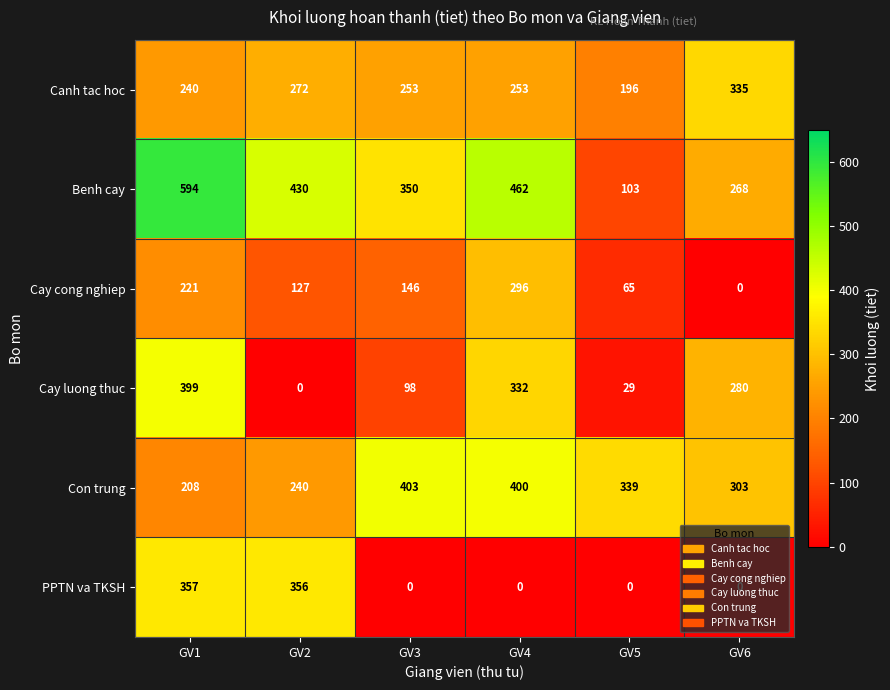

The value of Benh cay at GV5 is 103. True or false?

True